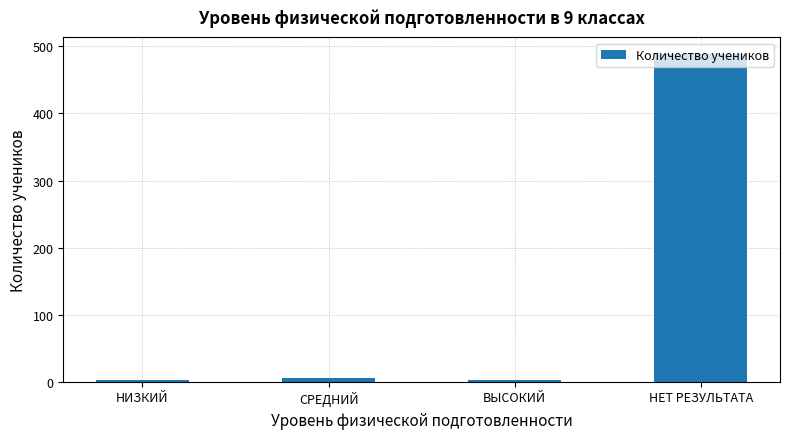

Is it true that the value at СРЕДНИЙ is 6?

True